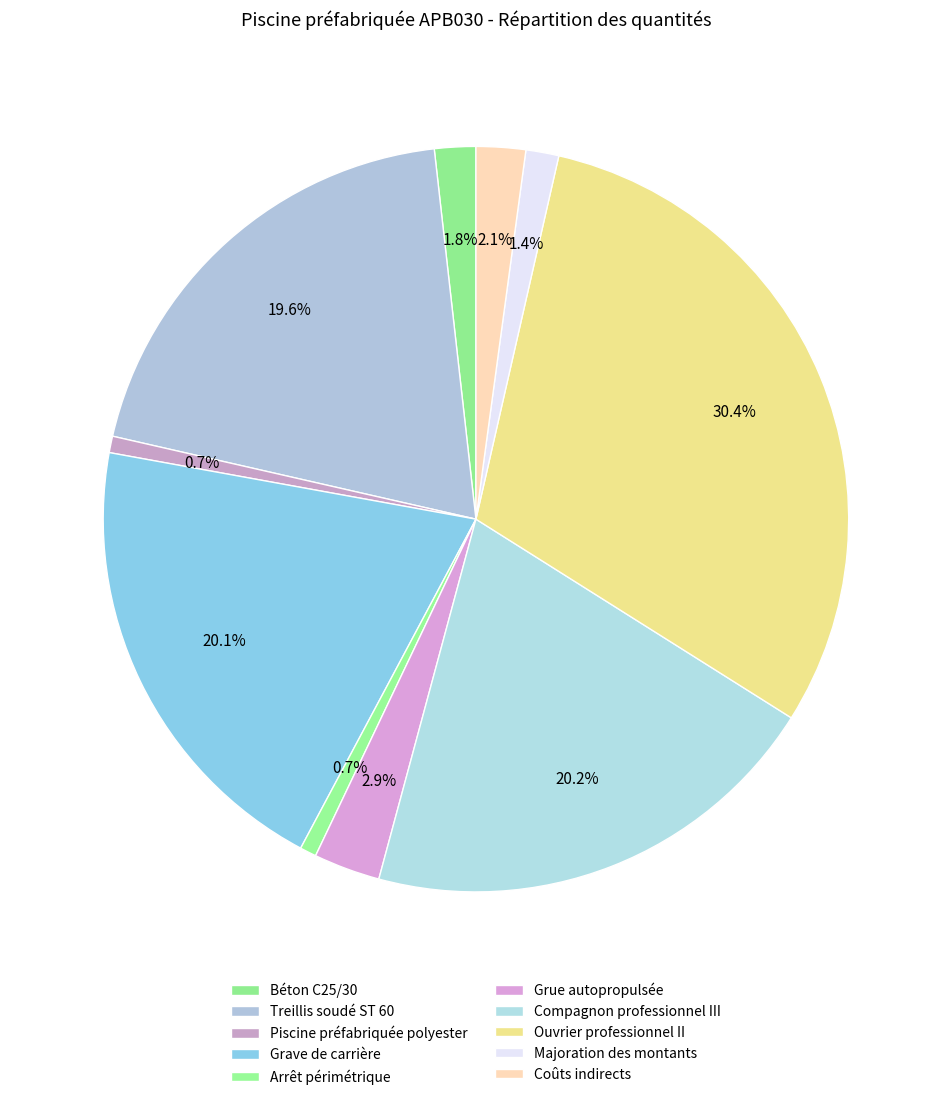

How many segments does this pie chart have?

10